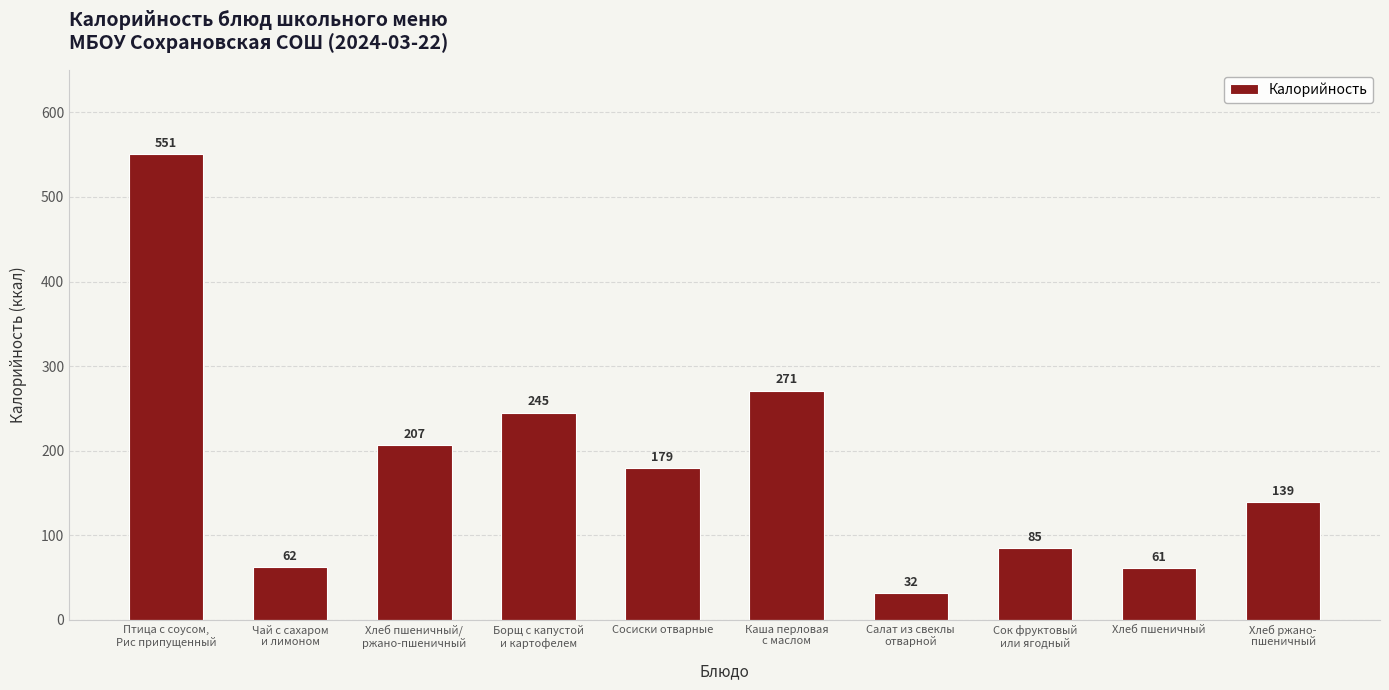

True or false: the data shows 14 at Чай с сахаром
и лимоном.

False